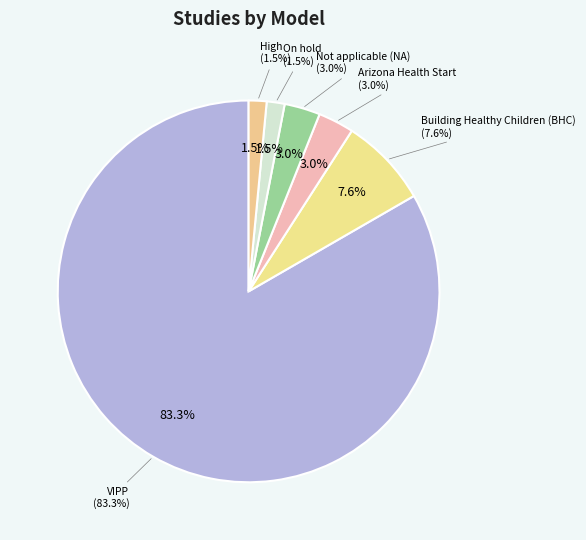

How many segments does this pie chart have?

6